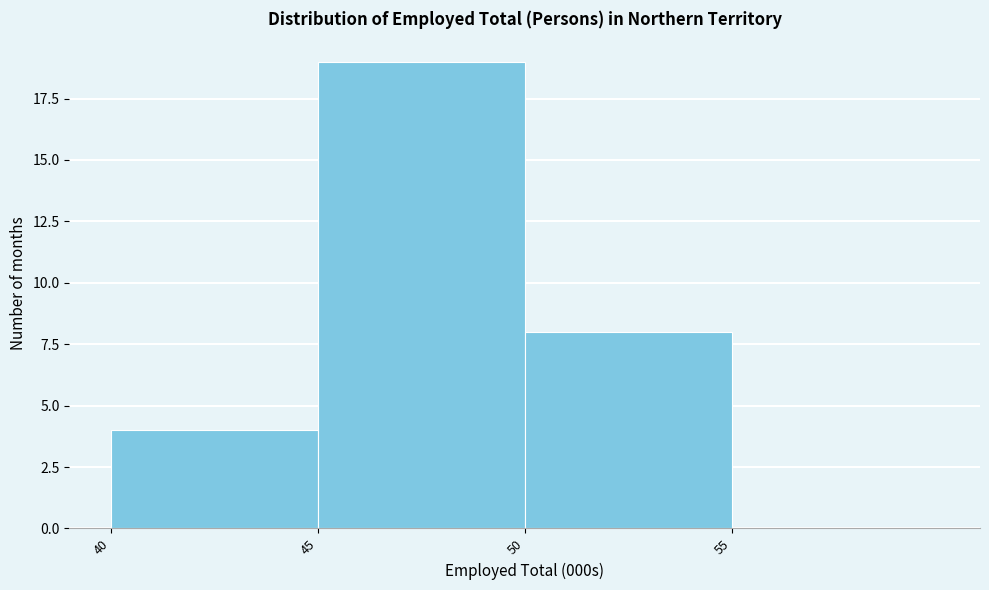

Reading left to right, list every bar in this chart as the range it spans on the x-axis followed by its height. The values are not printed on the chart, so give them approximately, as read against the axis.

40 to 45: 4
45 to 50: 19
50 to 55: 8
55 to 60: 0